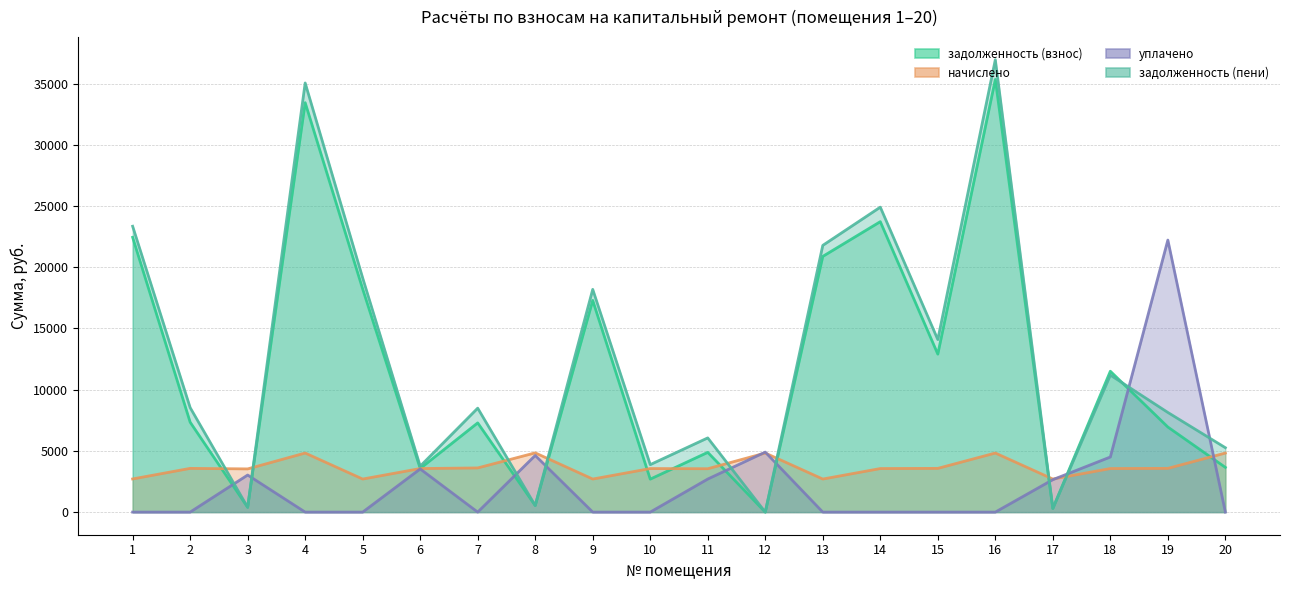

True or false: начислено has a value of 3556.8 at 10.

True